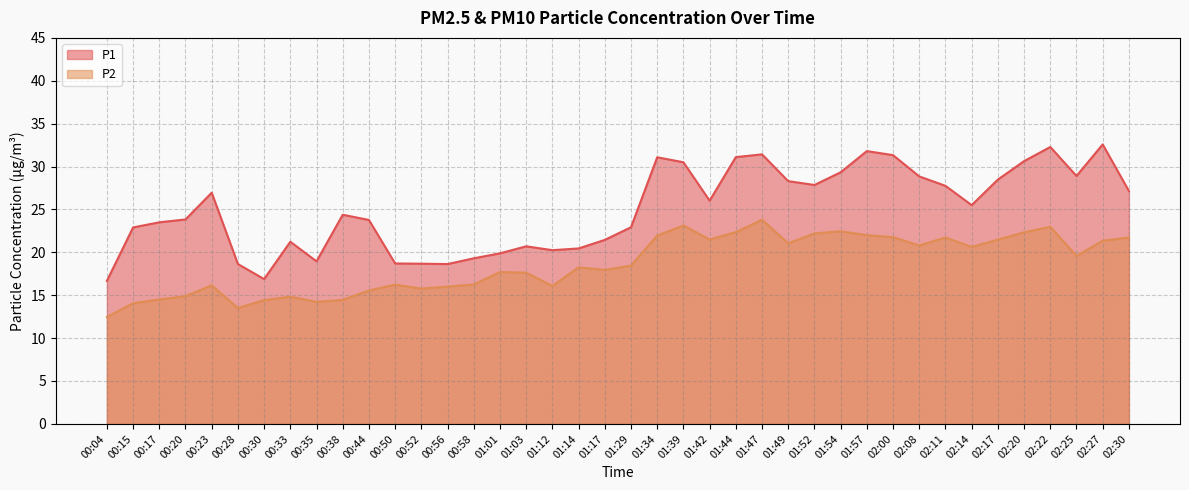

How many interior local peaks does the P1 series have?

9